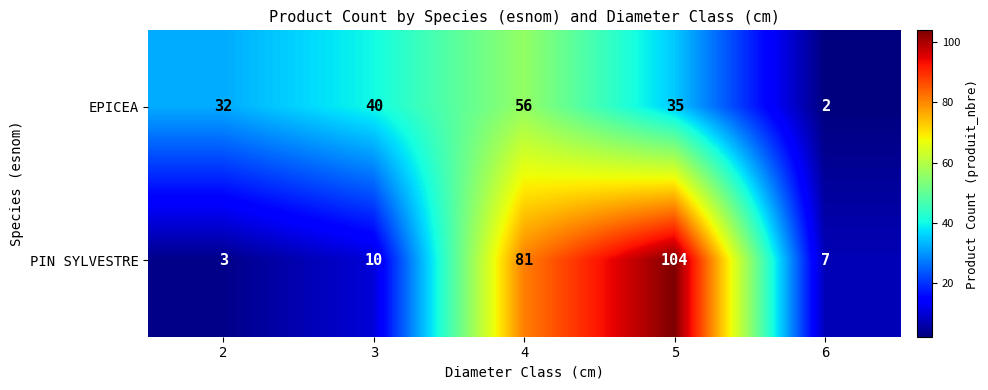

How many categories are shown in the chart?

5